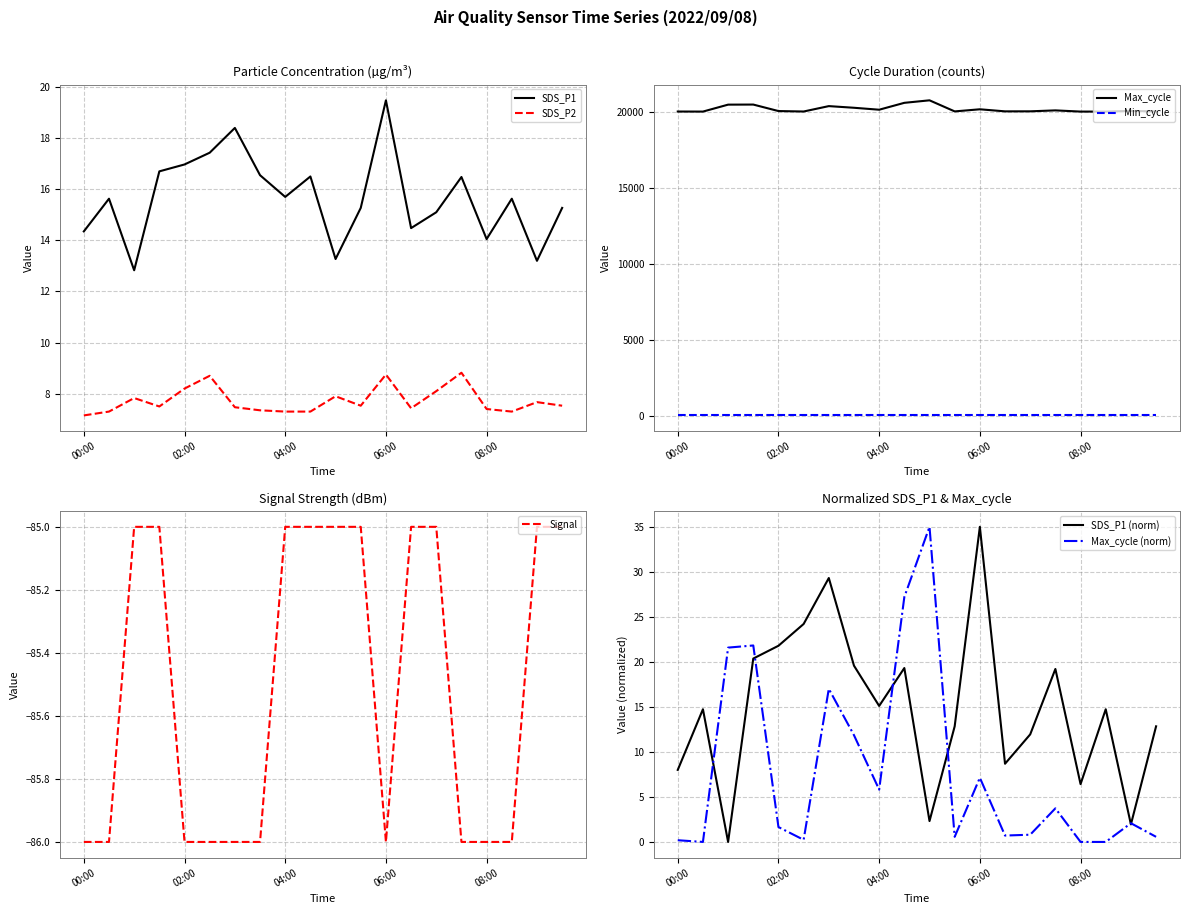

True or false: SDS_P2 has a value of 8.8 at 06:00.

True